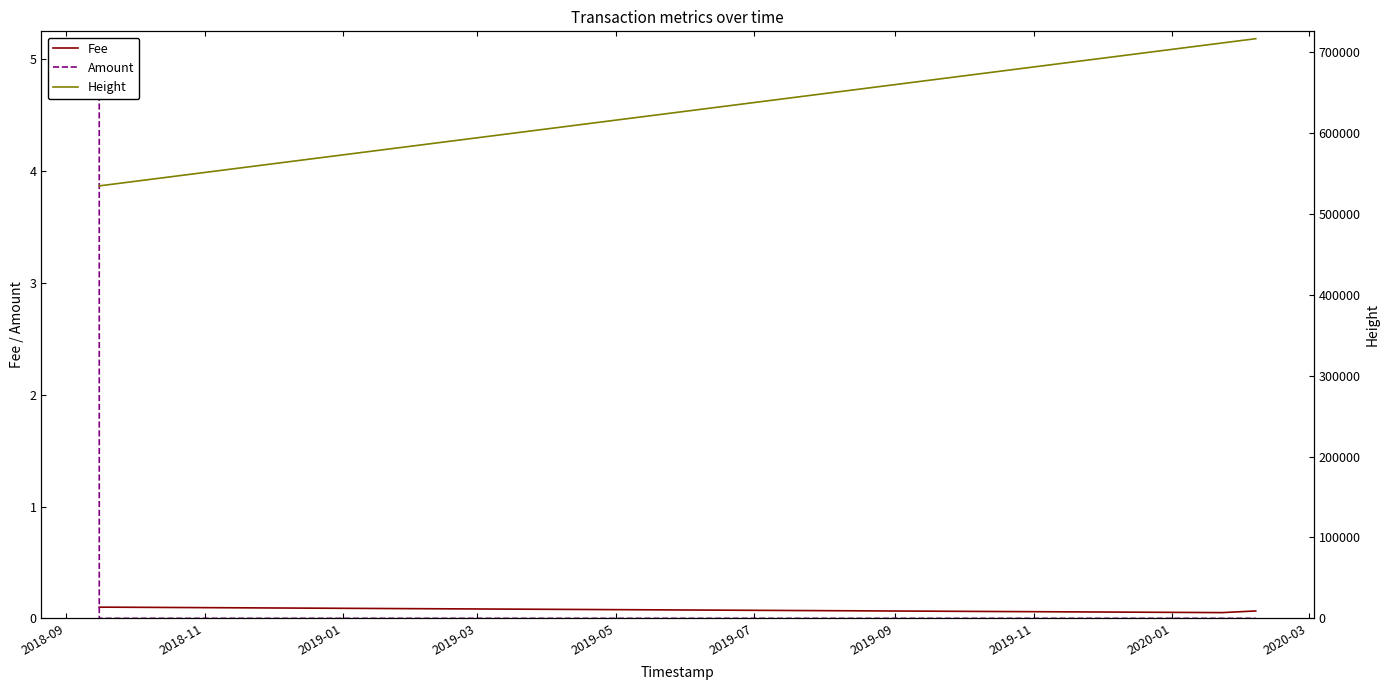

What is the average value of the Amount series?

0.8